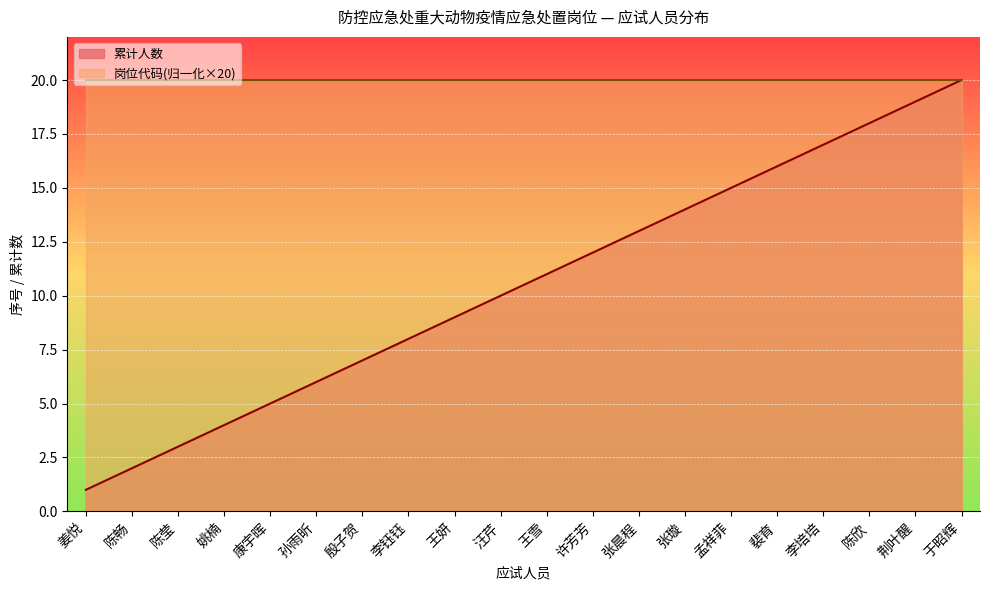

List the labels in order of value, smallest first.

姜悦, 陈畅, 陈莹, 姚楠, 康宇晖, 孙雨昕, 殷子贺, 李钰钰, 王妍, 汪芹, 王雪, 许芳芳, 张晨程, 张璇, 孟祥菲, 裴育, 李培培, 陈欣, 荆叶醒, 于昭辉